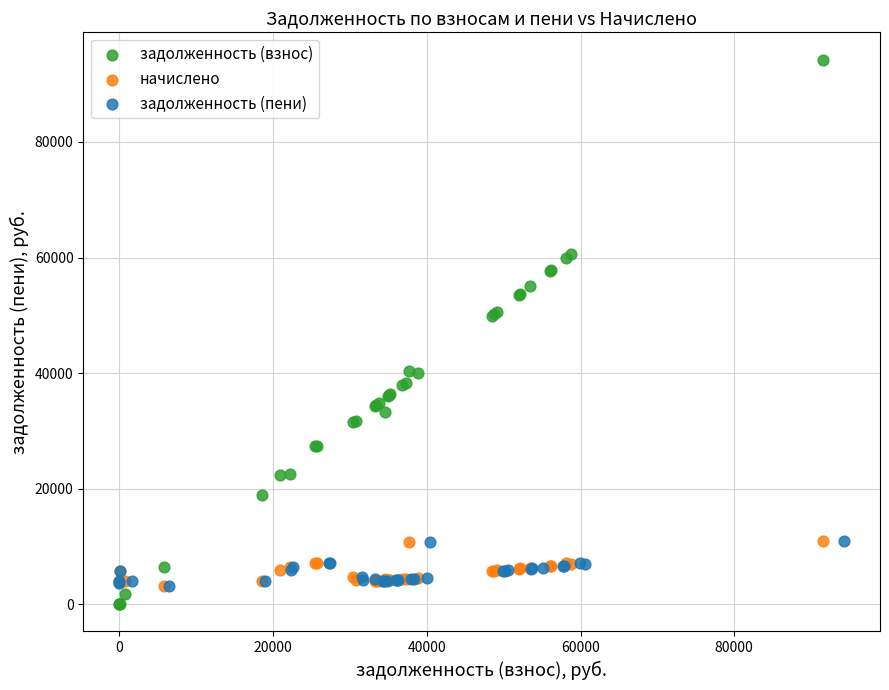

Which series reaches the maximum Y coordinate?

задолженность (взнос)